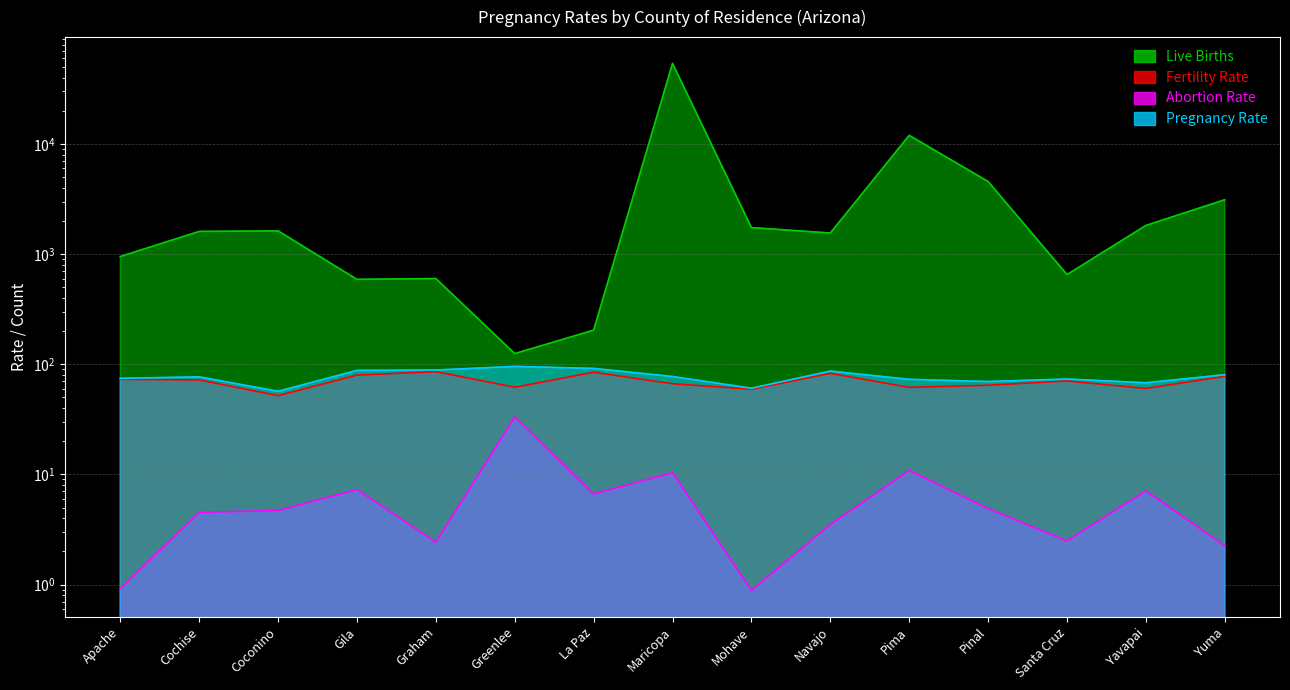

How many interior local valleys does the Live Births series have?

4